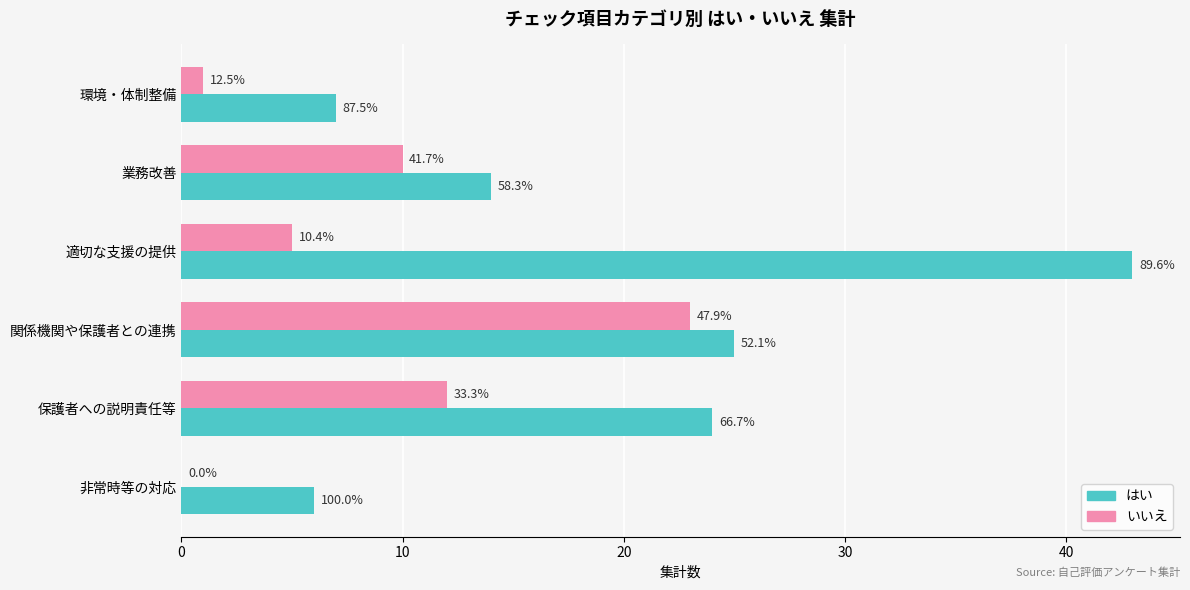

Reading left to right, what are all the values shown in this chart?

はい: 7	14	43	25	24	6
いいえ: 1	10	5	23	12	0